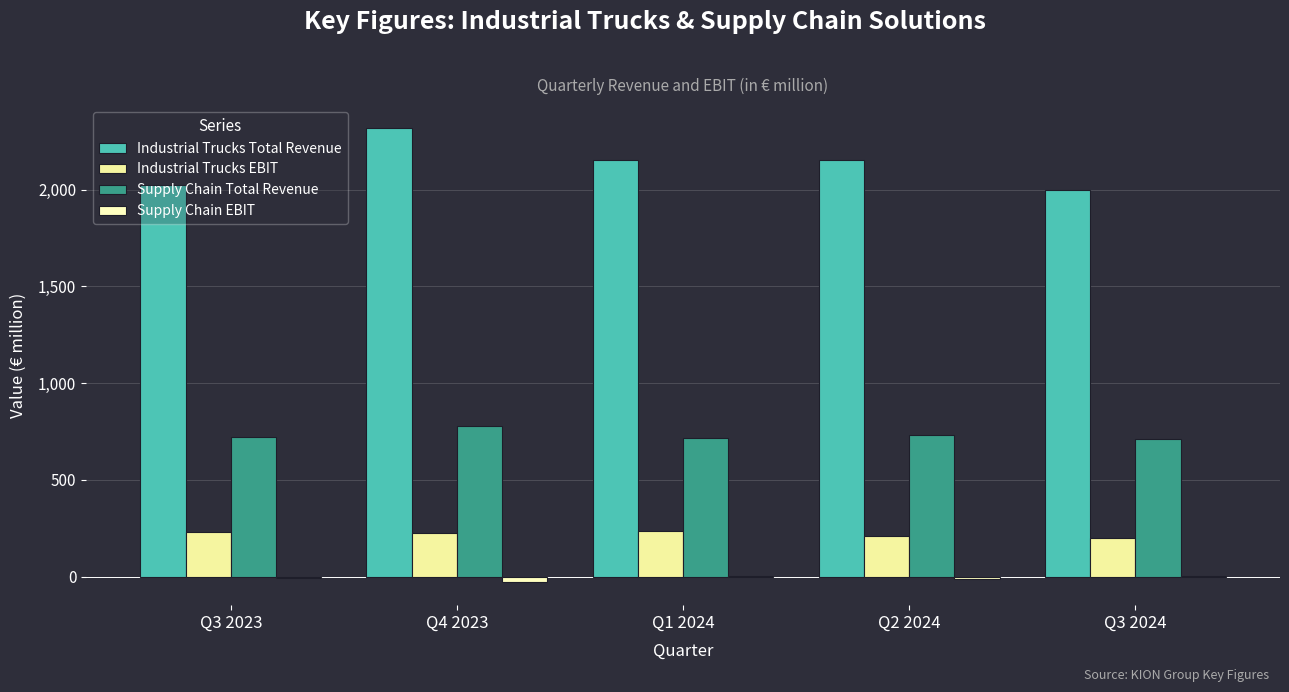

Is the value of Industrial Trucks EBIT at Q3 2023 greater than the value of Supply Chain Total Revenue at Q2 2024?

No